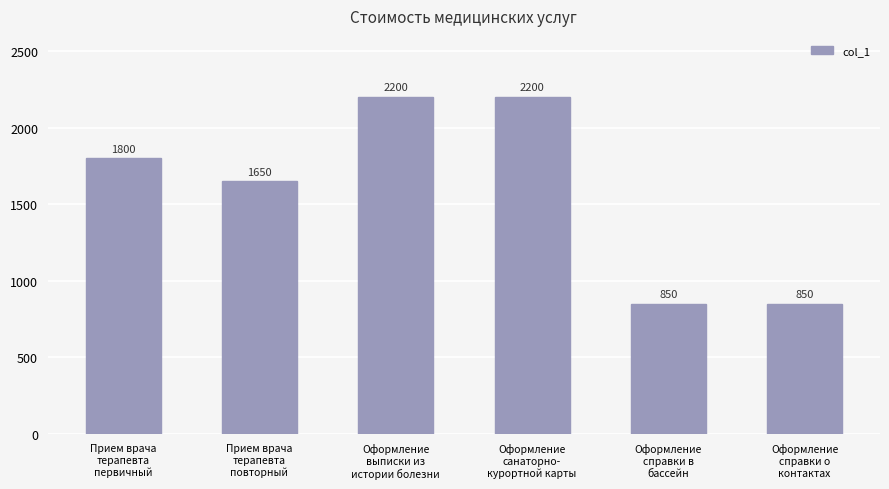

How many values are between 850 and 2200?

6